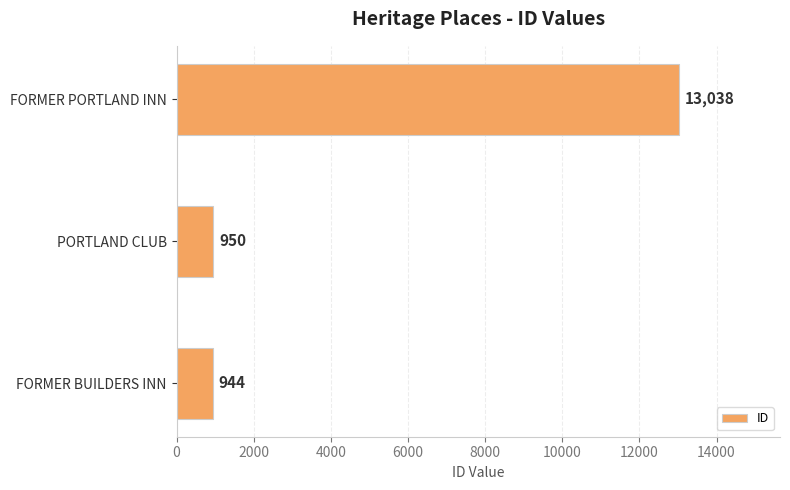

Count the number of data series in this chart.

1